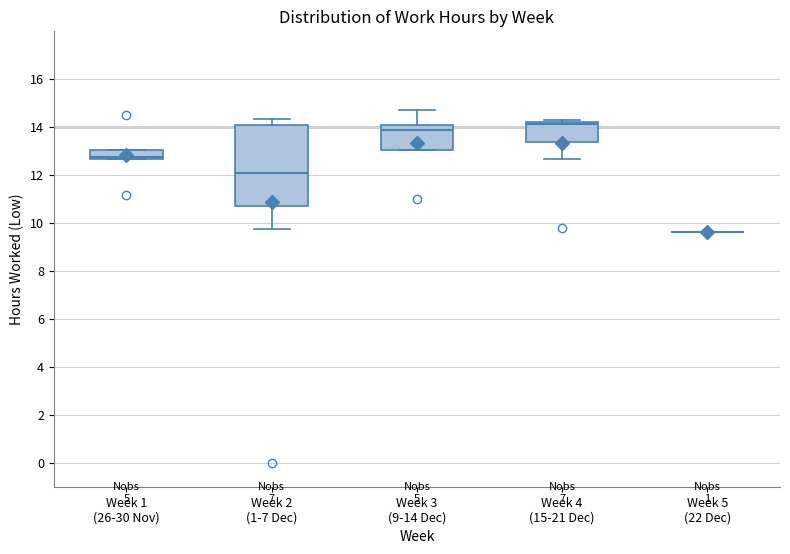

Reading left to right, read every box against the y-axis: the position of its median line, the range the box covers, and the ends of its whiskers. The values are not printed on the chart, so give them approximately, as read against the axis.

Week 1 (26-30 Nov): median 12.8, box 12.6 to 13.0, whiskers 12.6 to 13.0
Week 2 (1-7 Dec): median 12.0, box 10.8 to 14.0, whiskers 9.8 to 14.4
Week 3 (9-14 Dec): median 13.8, box 13.0 to 14.0, whiskers 13.0 to 14.6
Week 4 (15-21 Dec): median 14.2 (just below the box's upper edge), box 13.4 to 14.2, whiskers 12.6 to 14.4
Week 5 (22 Dec): box collapsed to a line at 9.6, whiskers 9.6 to 9.6